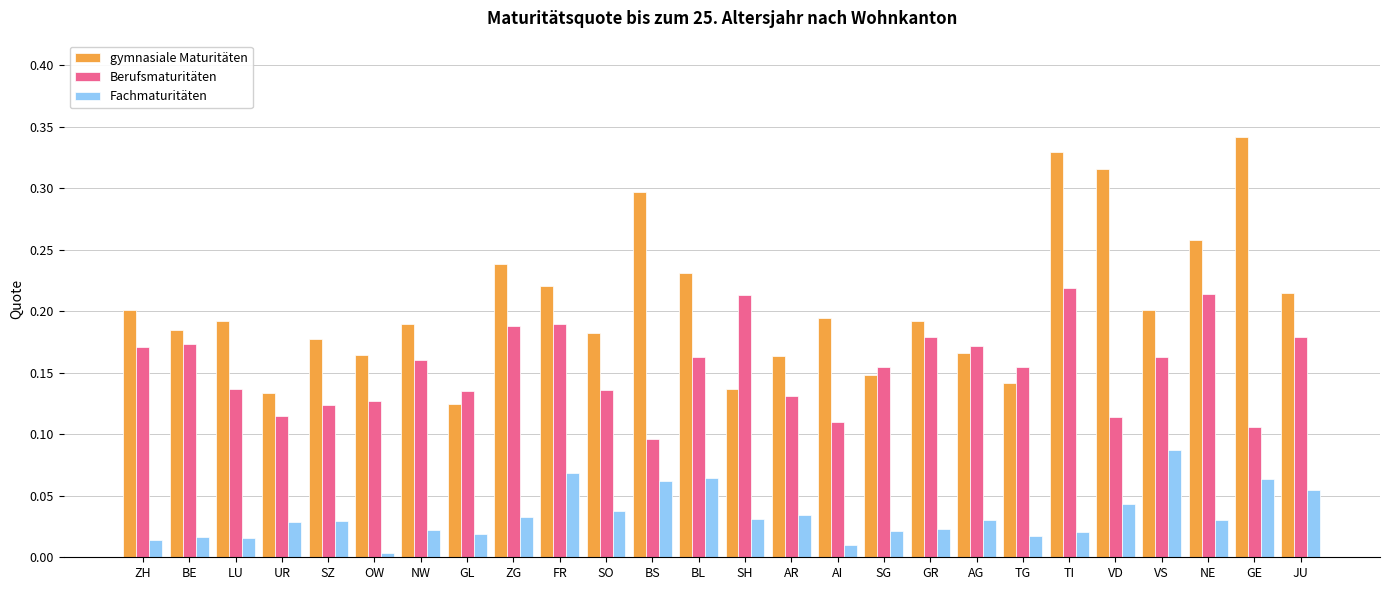

True or false: Fachmaturitäten has a value of 0.0 at BE.

True